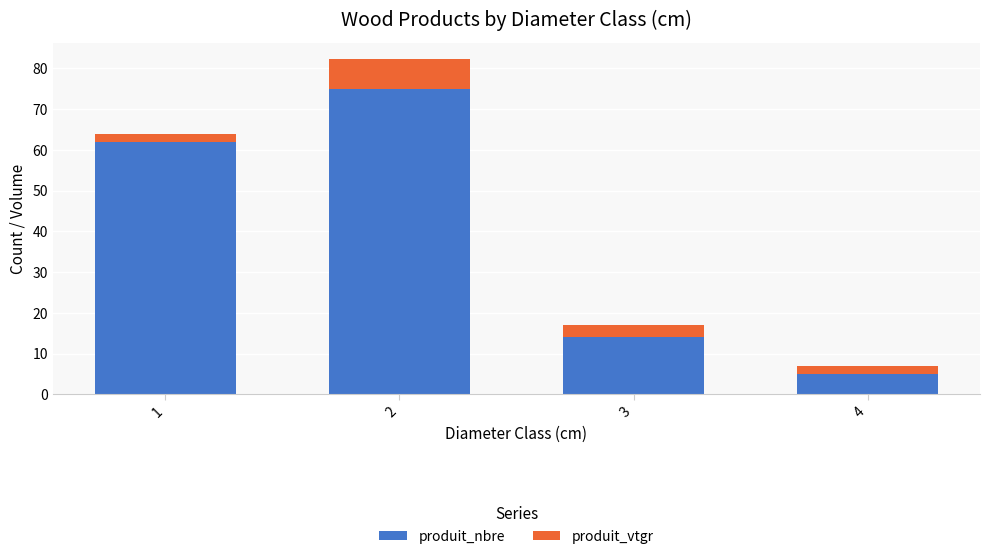

Reading left to right, list the values for the produit_nbre series.

1=62.0	2=75.0	3=14.0	4=5.0